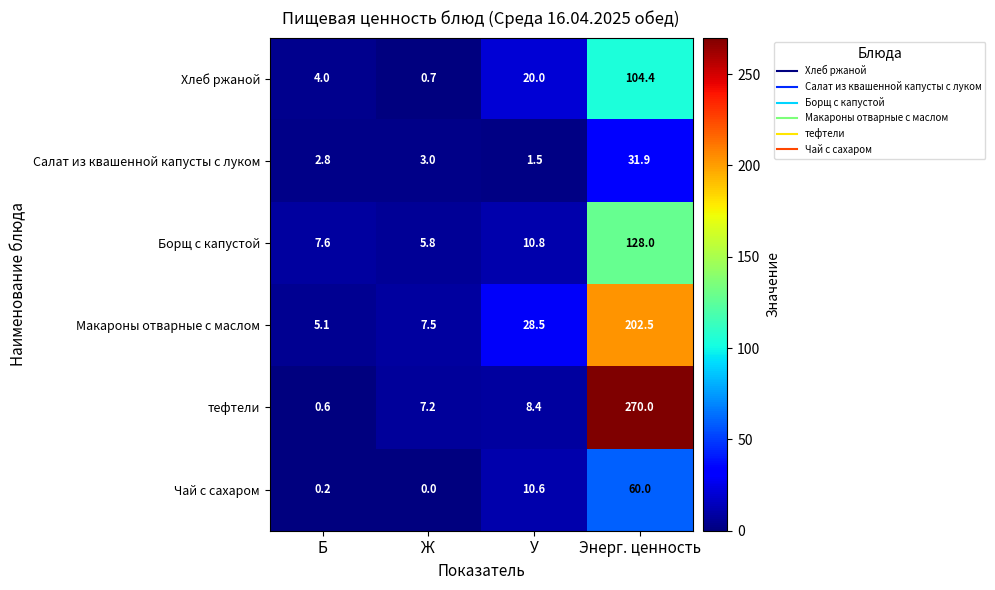

What is the minimum value for тефтели?

0.6